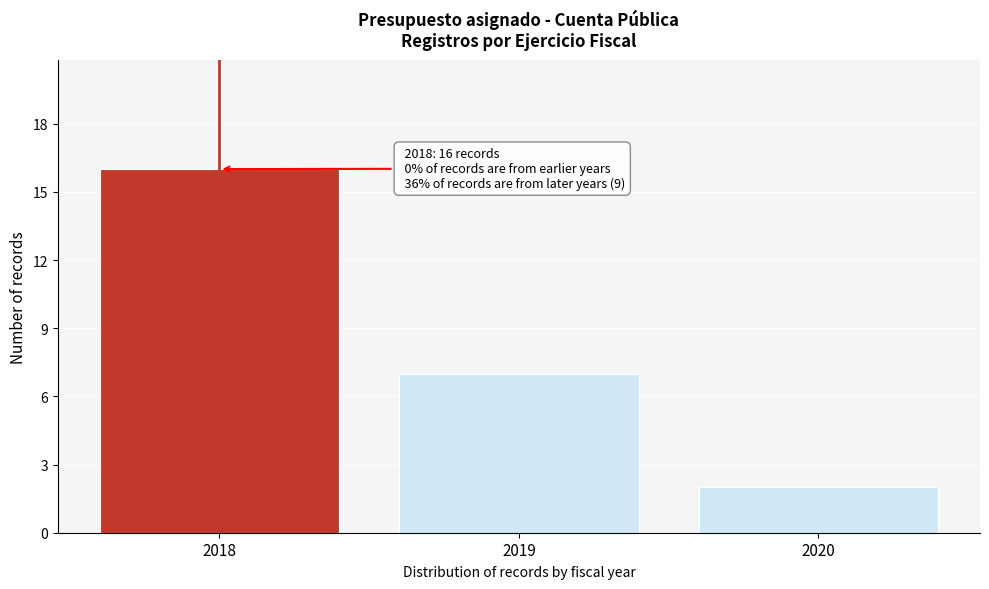

Reading left to right, list all the values displayed in this chart.

2018=16	2019=7	2020=2